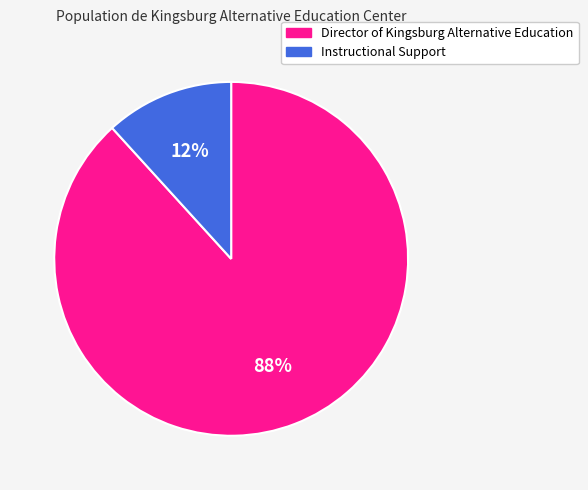

How many segments does this pie chart have?

2